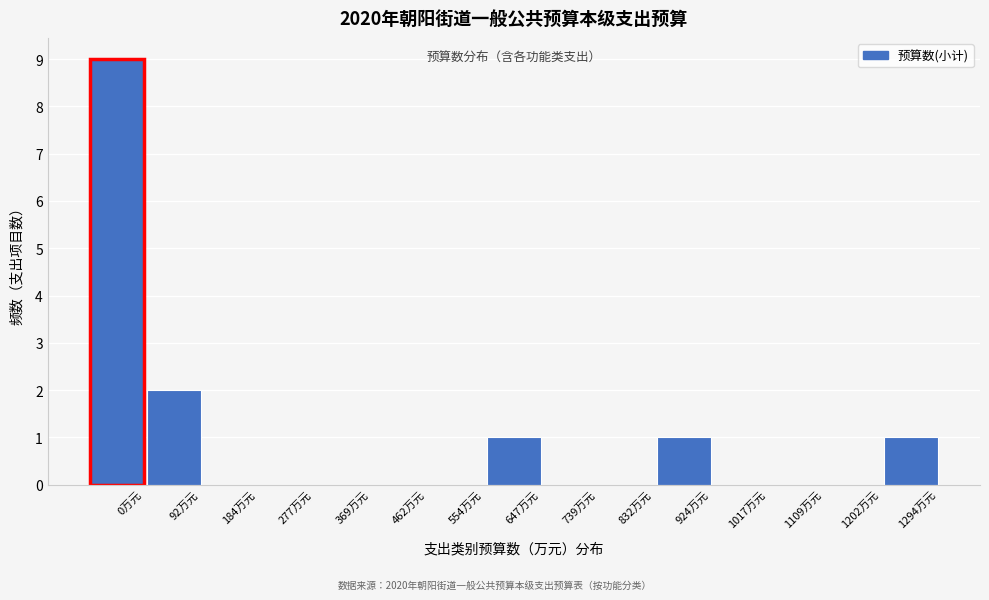

Reading left to right, extract all data points from this chart.

0万元=9	92万元=2	184万元=0	277万元=0	369万元=0	462万元=0	554万元=0	647万元=1	739万元=0	832万元=0	924万元=1	1017万元=0	1109万元=0	1202万元=0	1294万元=1